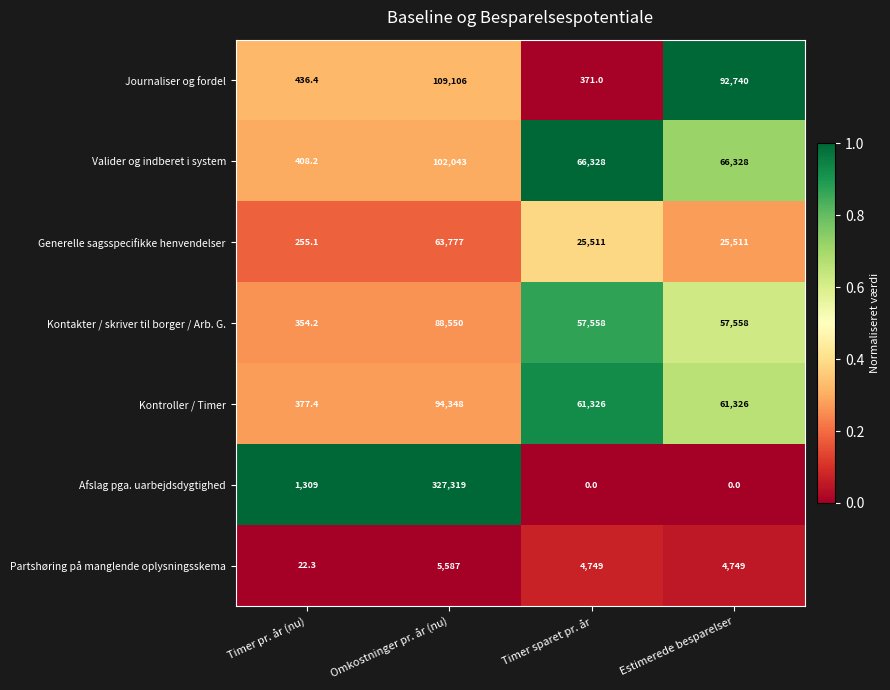

Reading left to right, transcribe all the data shown in this chart.

Journaliser og fordel: Timer pr. år (nu)=436.4	Omkostninger pr. år (nu)=109106.0	Timer sparet pr. år=371.0	Estimerede besparelser=92740.0
Valider og indberet i system: Timer pr. år (nu)=408.2	Omkostninger pr. år (nu)=102043.0	Timer sparet pr. år=66328.0	Estimerede besparelser=66328.0
Generelle sagsspecifikke henvendelser: Timer pr. år (nu)=255.1	Omkostninger pr. år (nu)=63777.0	Timer sparet pr. år=25511.0	Estimerede besparelser=25511.0
Kontakter / skriver til borger / Arb. G.: Timer pr. år (nu)=354.2	Omkostninger pr. år (nu)=88550.0	Timer sparet pr. år=57558.0	Estimerede besparelser=57558.0
Kontroller / Timer: Timer pr. år (nu)=377.4	Omkostninger pr. år (nu)=94348.0	Timer sparet pr. år=61326.0	Estimerede besparelser=61326.0
Afslag pga. uarbejdsdygtighed: Timer pr. år (nu)=1309.0	Omkostninger pr. år (nu)=327319.0	Timer sparet pr. år=0.0	Estimerede besparelser=0.0
Partshøring på manglende oplysningsskema: Timer pr. år (nu)=22.3	Omkostninger pr. år (nu)=5587.0	Timer sparet pr. år=4749.0	Estimerede besparelser=4749.0